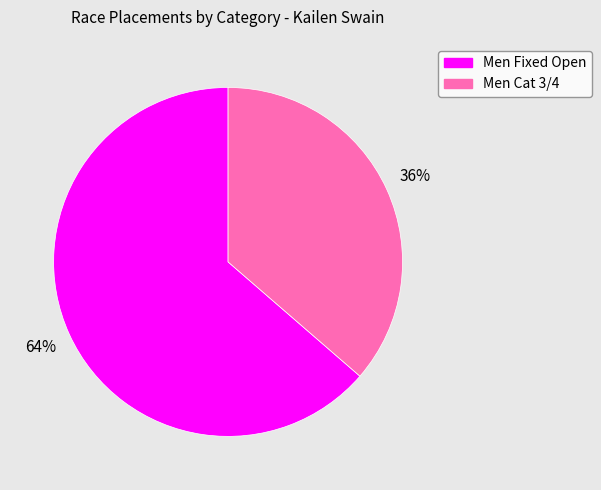

Combined, do Men Fixed Open and Men Cat 3/4 account for over 50%?

Yes